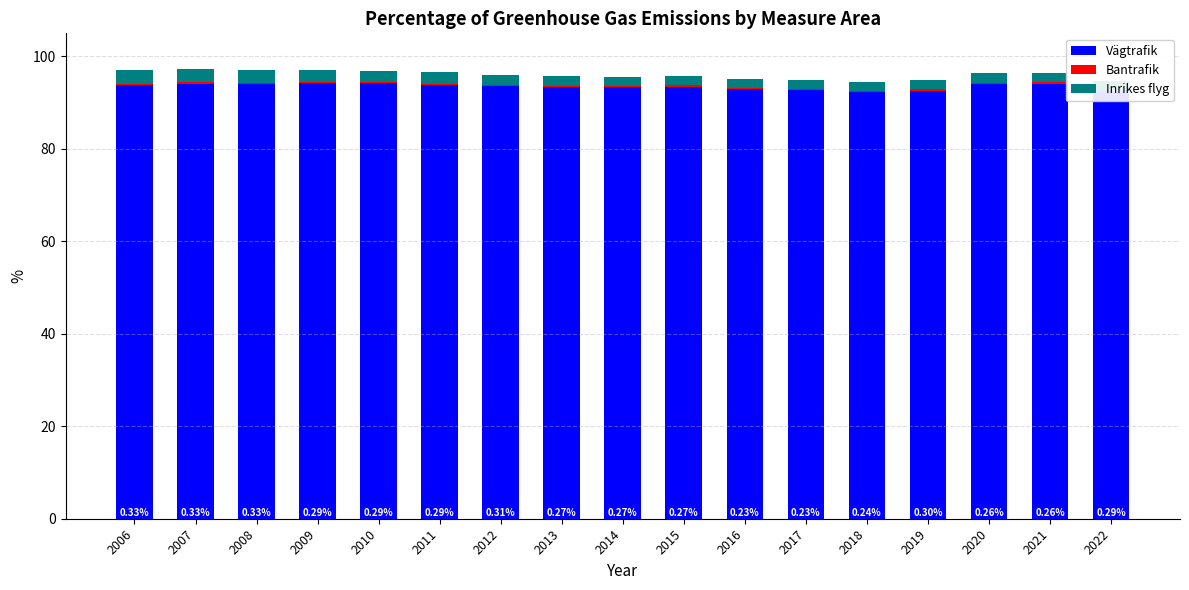

What are all the series names shown in the legend?

Vägtrafik, Bantrafik, Inrikes flyg